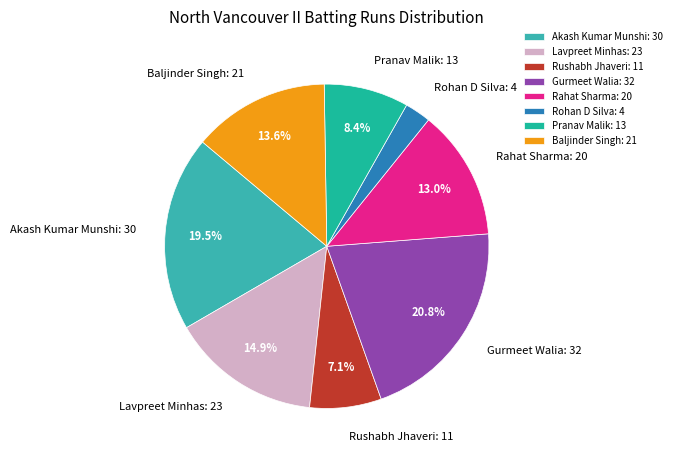

To the nearest percent, what percentage of the pie is Rahat Sharma?

13%